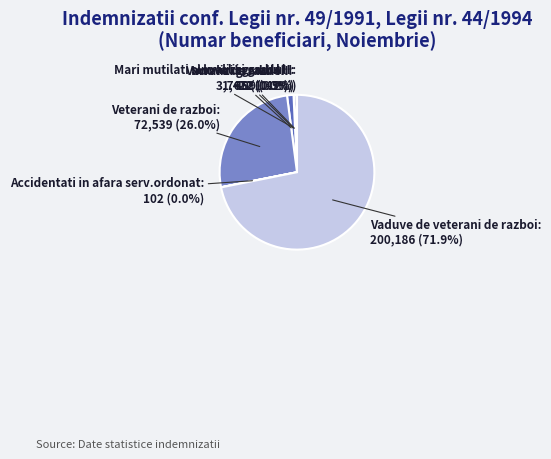

Does any single category account for the majority?

Yes